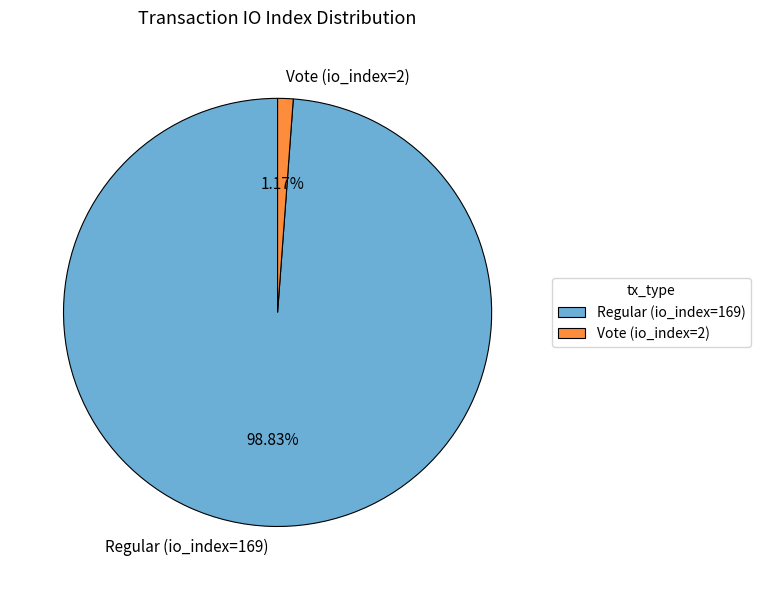

Between Regular (io_index=169) and Vote (io_index=2), which is larger?

Regular (io_index=169)